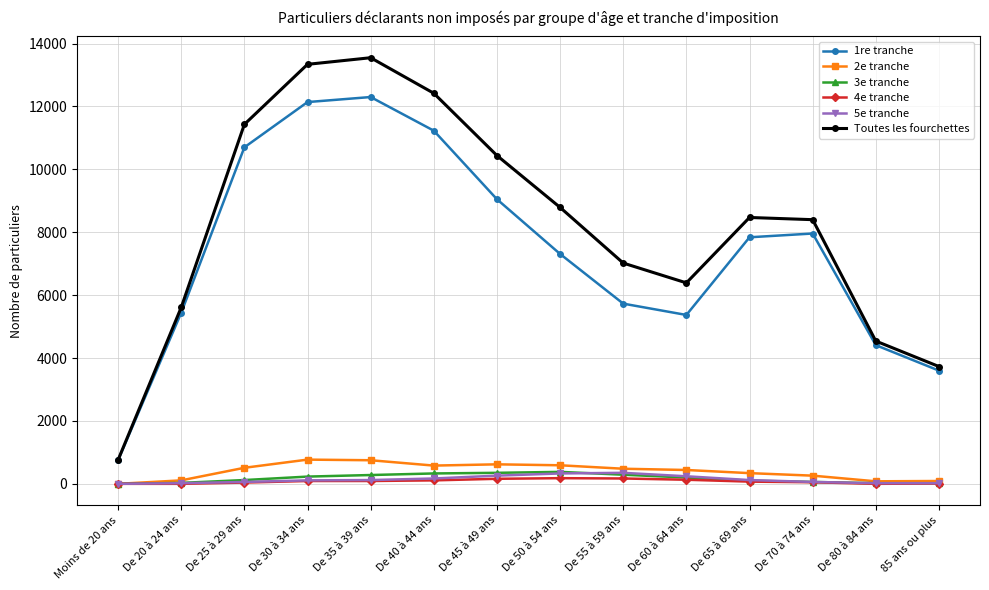

Which series has the largest total across all categories?

Toutes les fourchettes